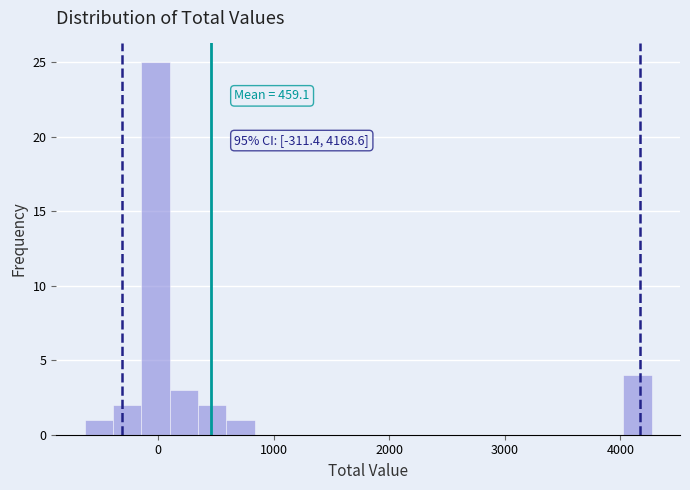

Around what value on the x-axis is the tallest bar? Give the approximate position of its centre, as read against the axis.

0